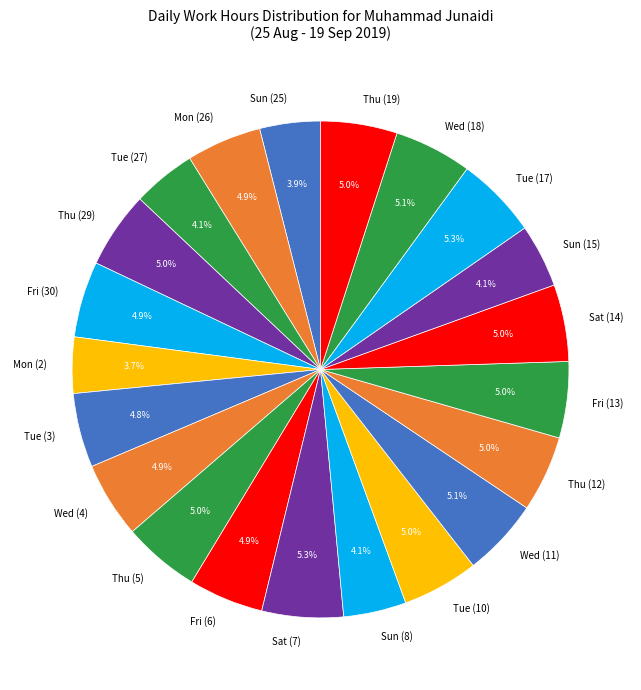

Count the number of slices in the pie.

21